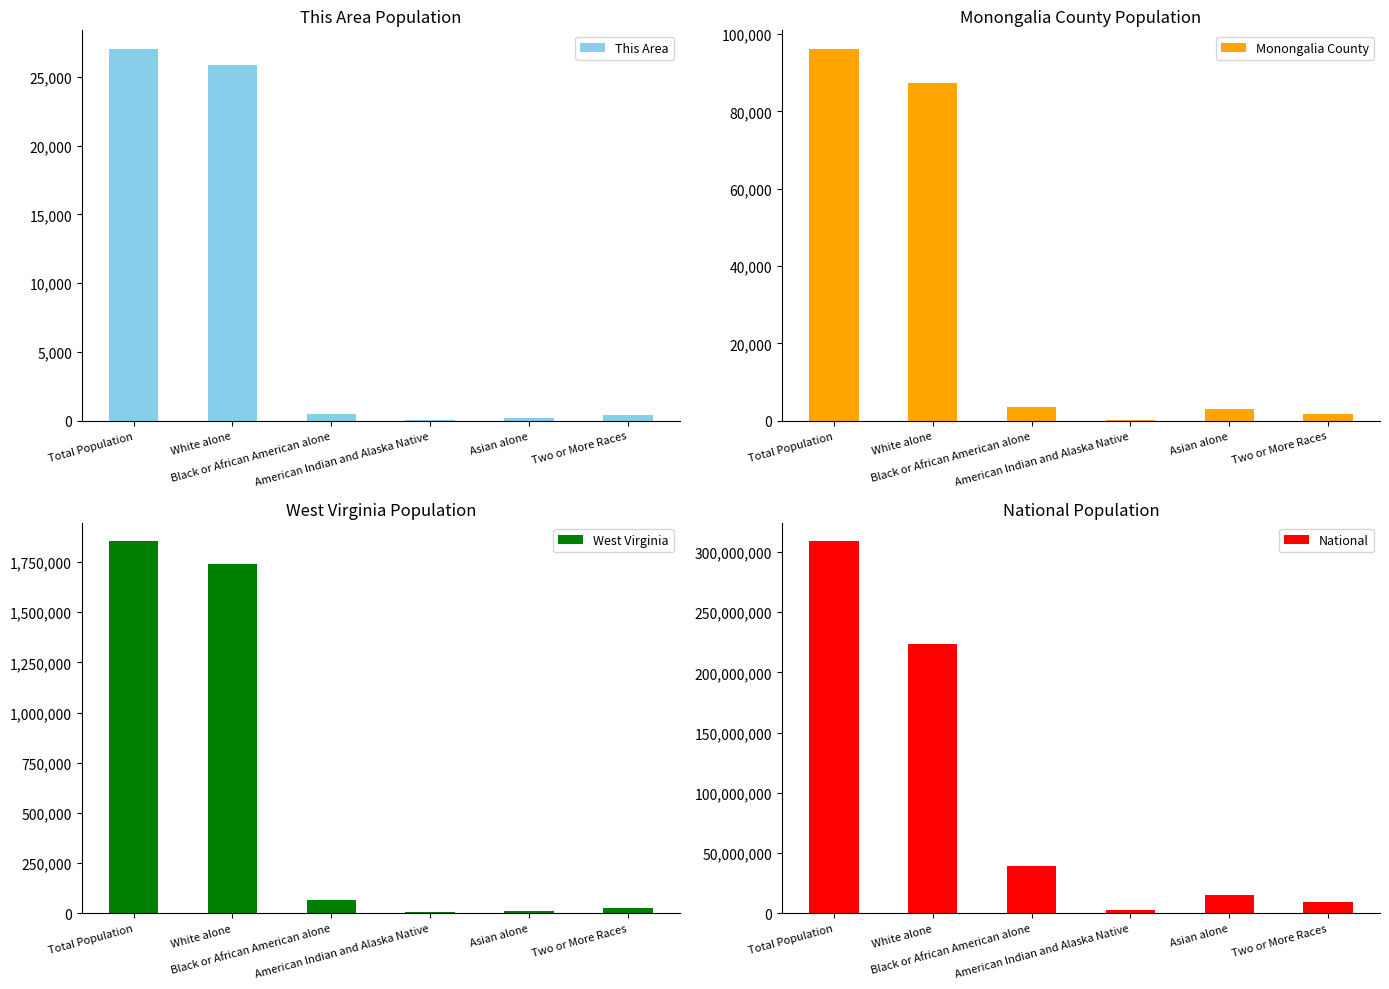

What is the minimum value for Monongalia County?

145